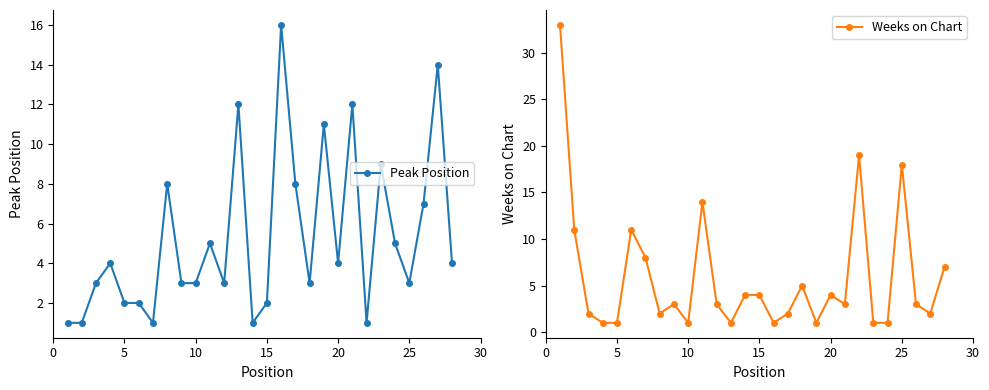

True or false: Weeks on Chart has more than 1 interior local peaks.

True